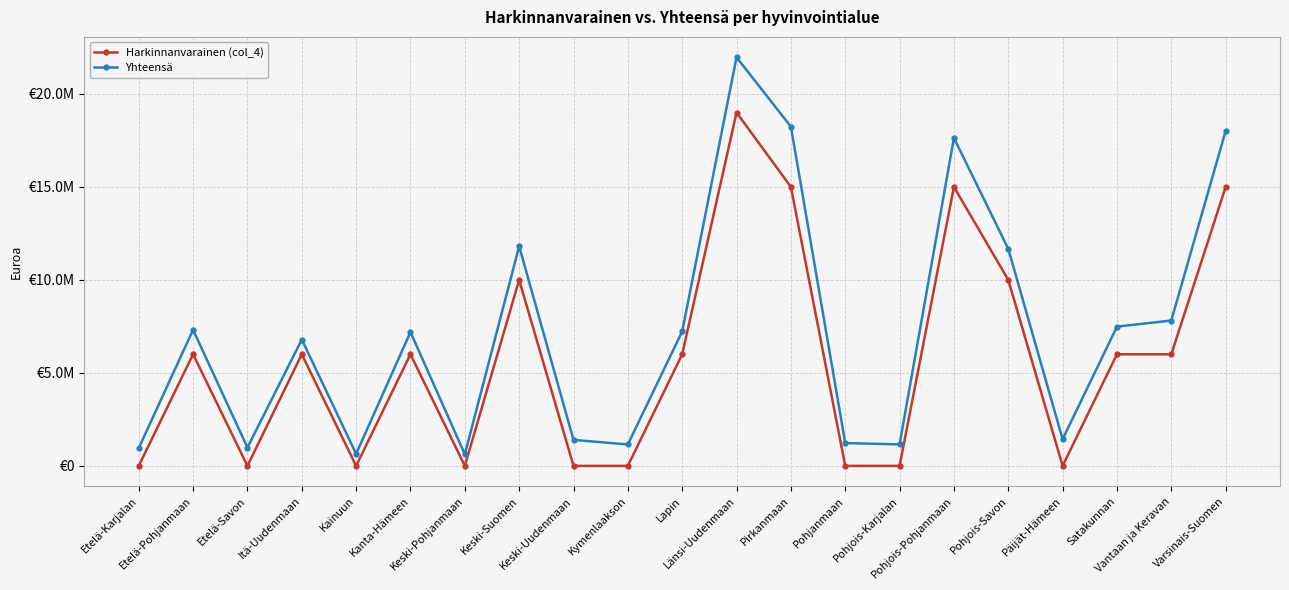

At Etelä-Pohjanmaan, list the series in order from largest to smallest.

Yhteensä, Harkinnanvarainen (col_4)